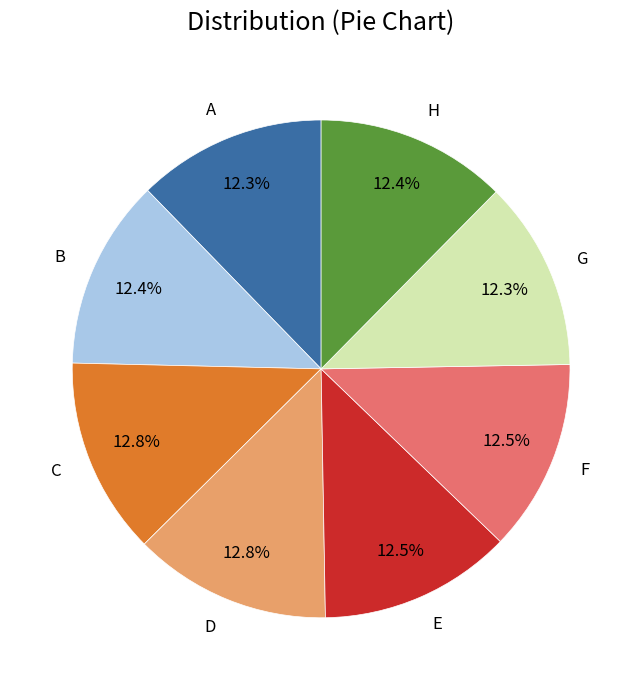

What percentage do A and C together represent?

25.1%